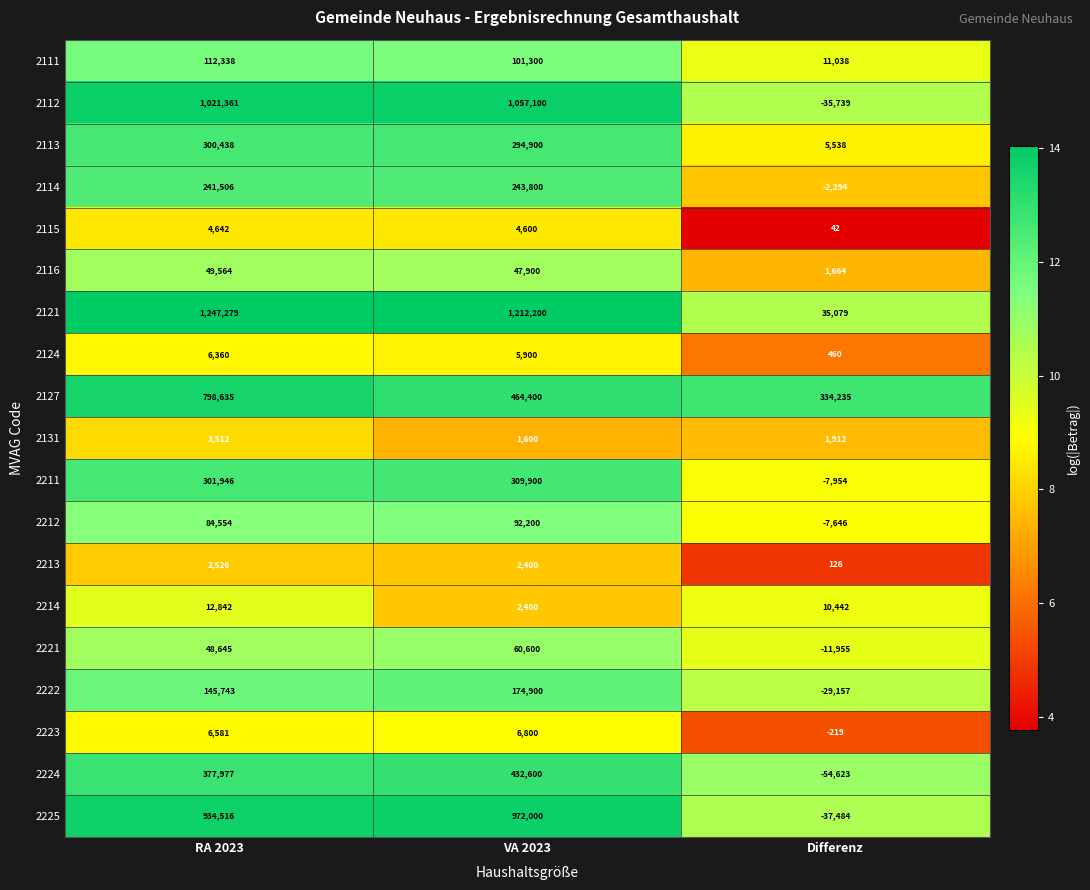

List the series in order of their peak value, lowest first.

2213, 2131, 2115, 2124, 2223, 2214, 2116, 2221, 2212, 2111, 2222, 2114, 2113, 2211, 2224, 2127, 2225, 2112, 2121